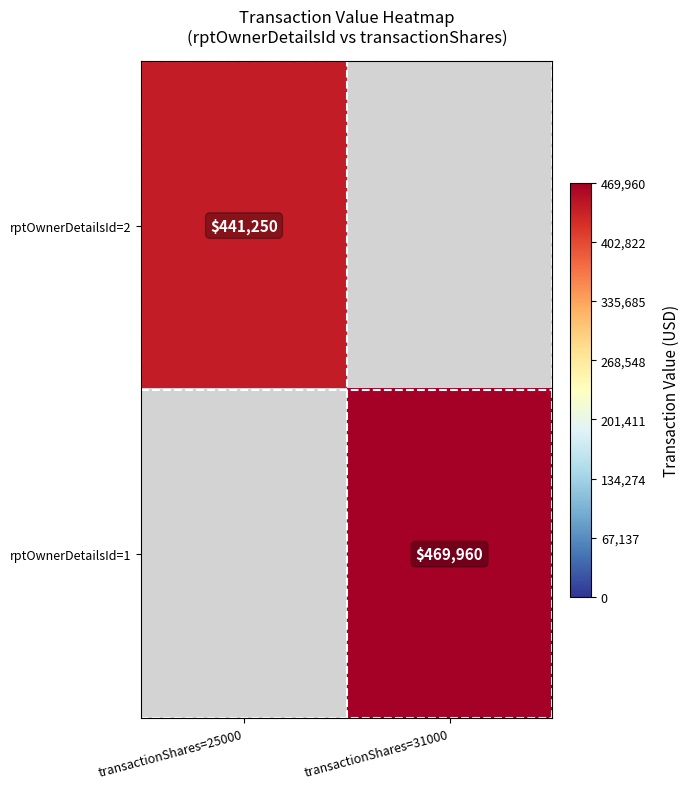

Which category has the lowest value across all series?

transactionShares=25000